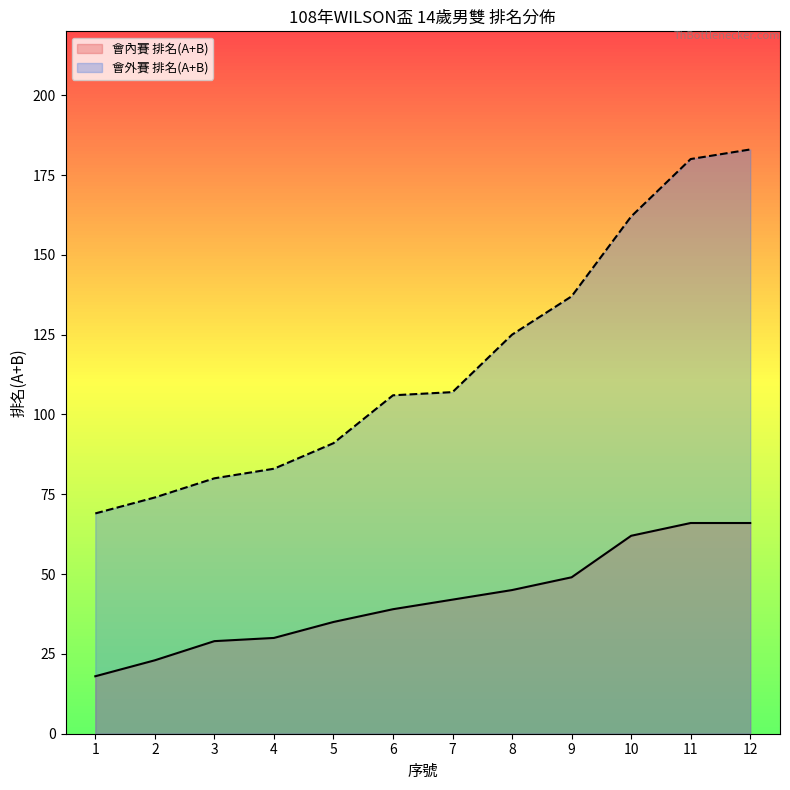

What is the sum of all 會外賽 排名(A+B) values?

1397